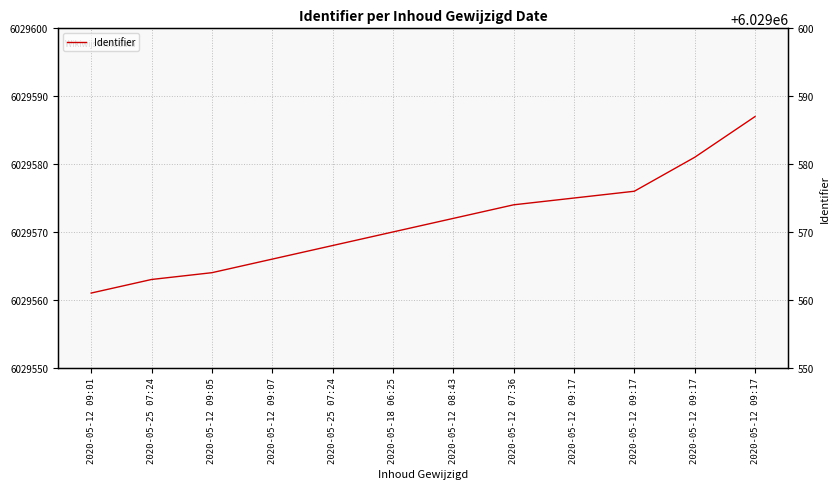

Does the chart have visible grid lines?

Yes